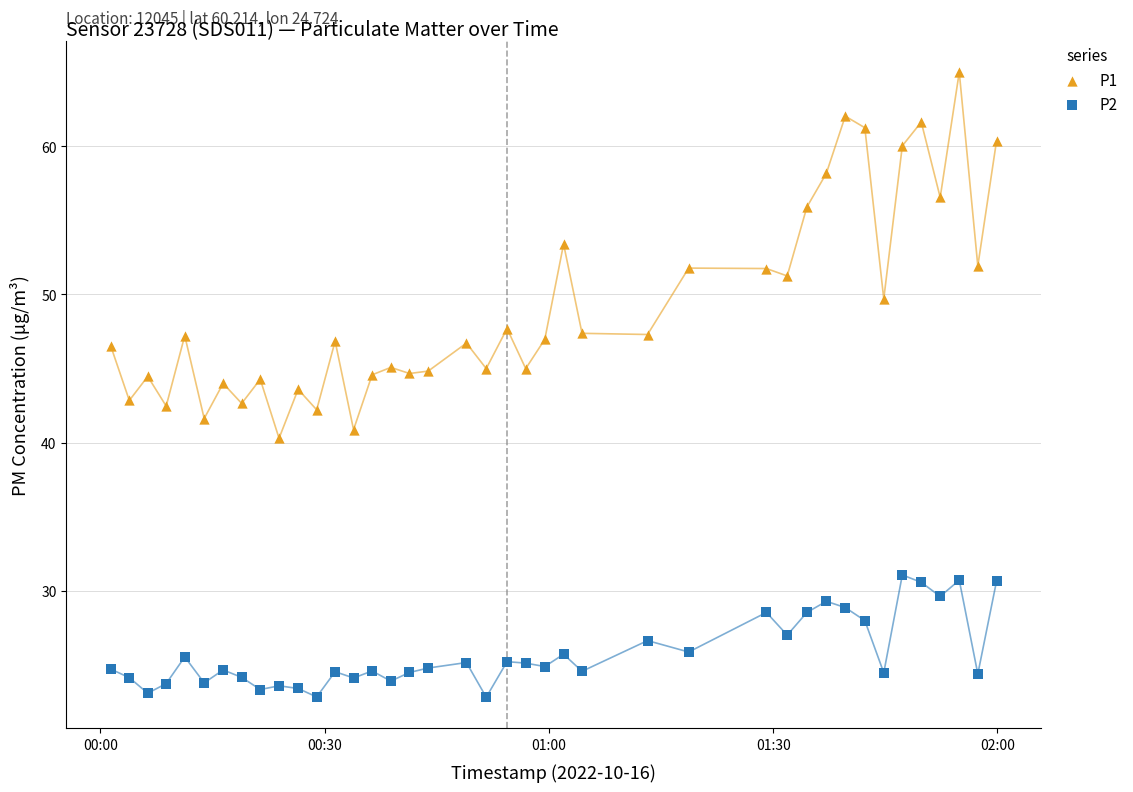

Across all data points, what is the range of Y values (max minus min)?

42.2